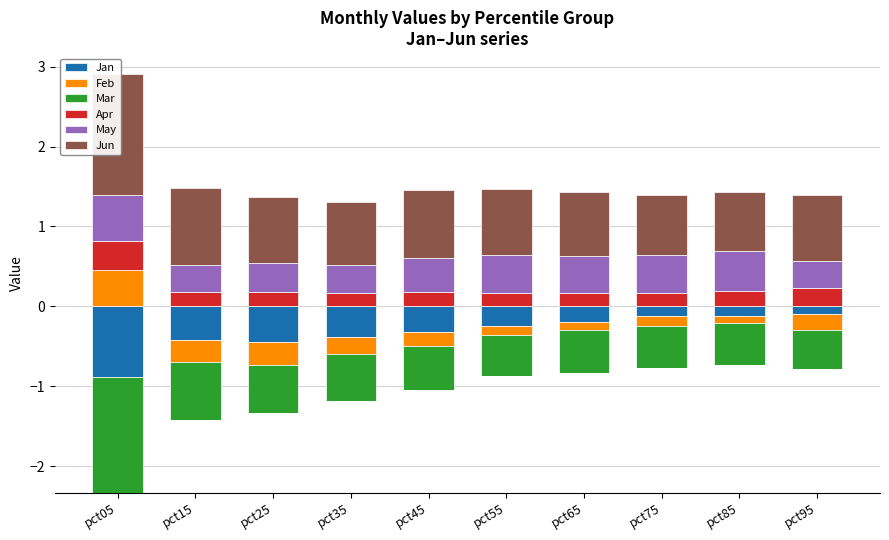

What are all the series names shown in the legend?

Jan, Feb, Mar, Apr, May, Jun